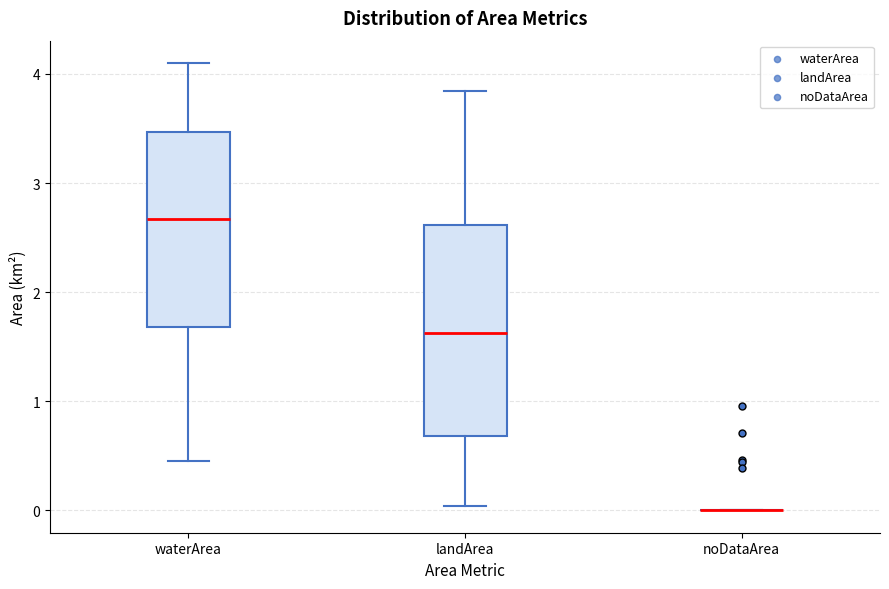

Reading left to right, transcribe this box plot: for each box, give where its median line is, the range the box spans, and where its two whiskers end, as read against the y-axis. The values are not printed on the chart, so give them approximately, as read against the axis.

waterArea: median 2.7, box 1.7 to 3.5, whiskers 0.5 to 4.1
landArea: median 1.6, box 0.7 to 2.6, whiskers 0.0 to 3.8
noDataArea: box collapsed to a line at 0.0, whiskers 0.0 to 0.0